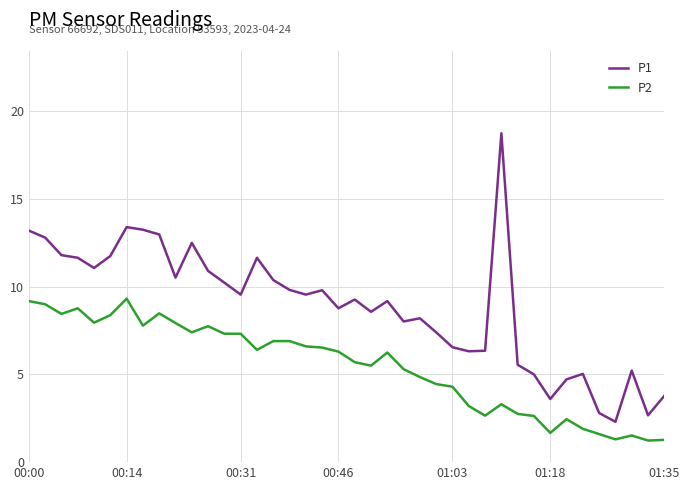

What is the highest value of the P1 series?

18.8